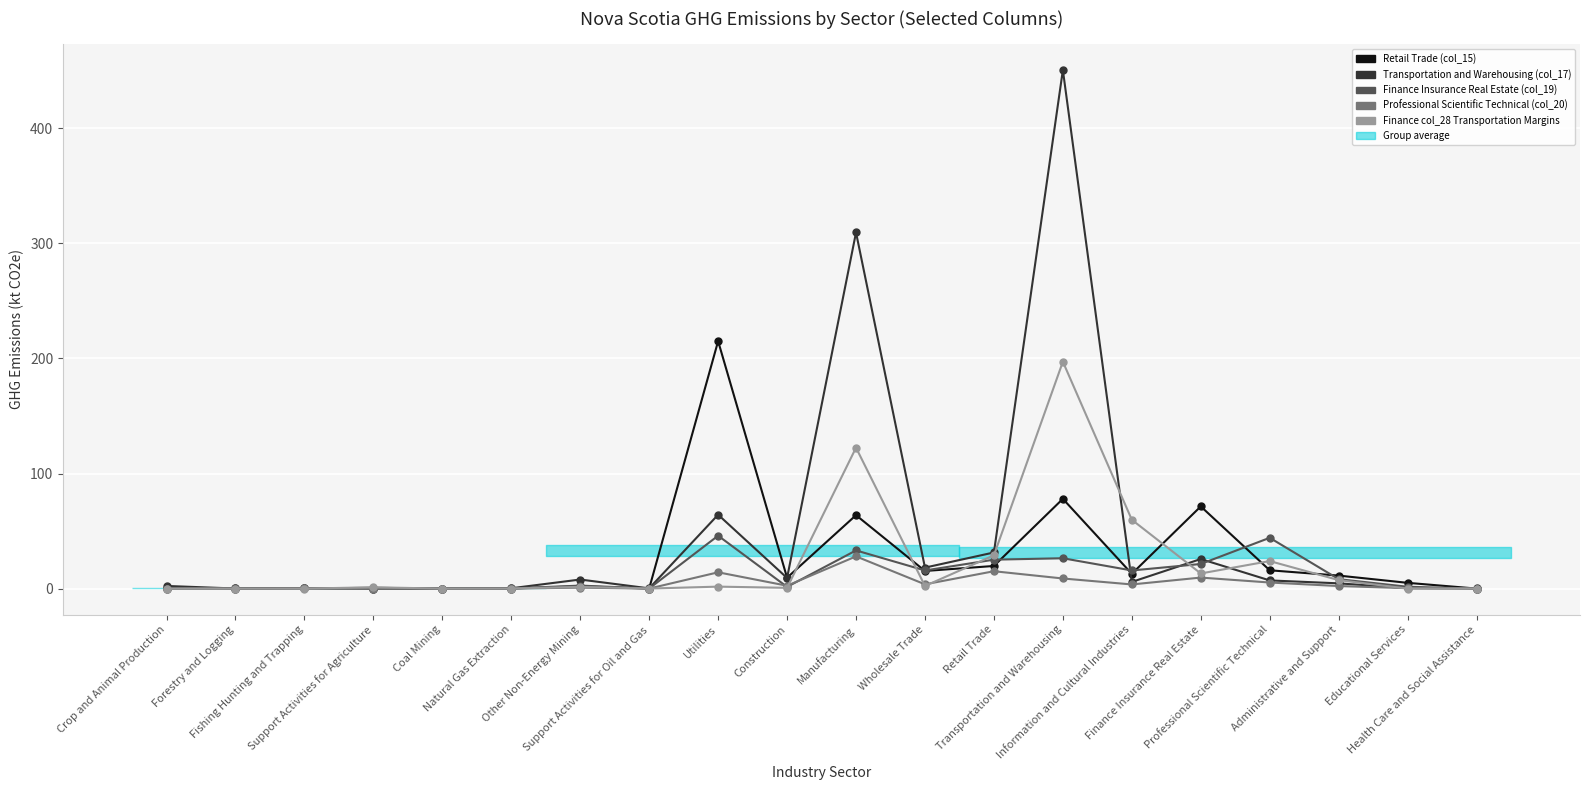

True or false: Finance Insurance Real Estate (col_19) has a value of 2.6 at Other Non-Energy Mining.

True